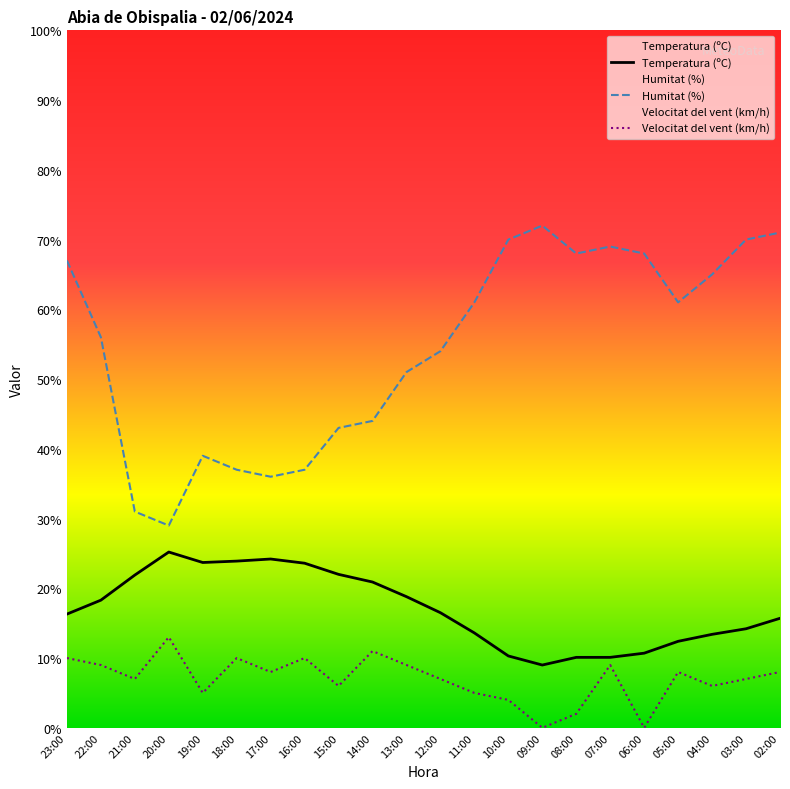

Read the Humitat (%) value at 22:00.

56.0